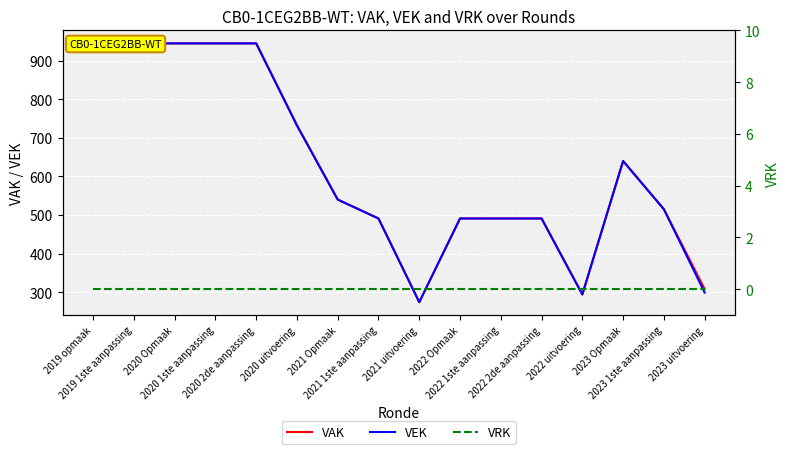

True or false: VAK and VEK cross at least once.

False